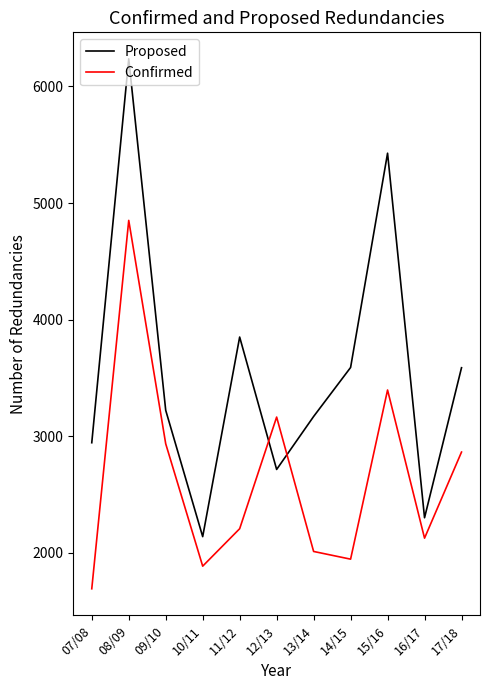

Rank the series at 11/12 from lowest to highest value.

Confirmed, Proposed